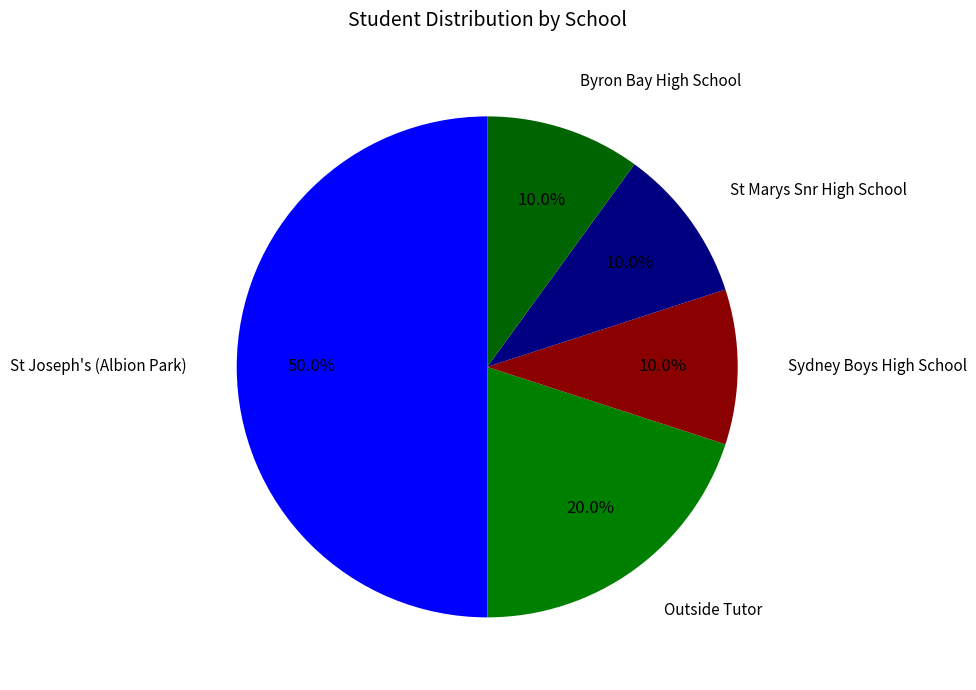

Is Sydney Boys High School the majority of the pie?

No